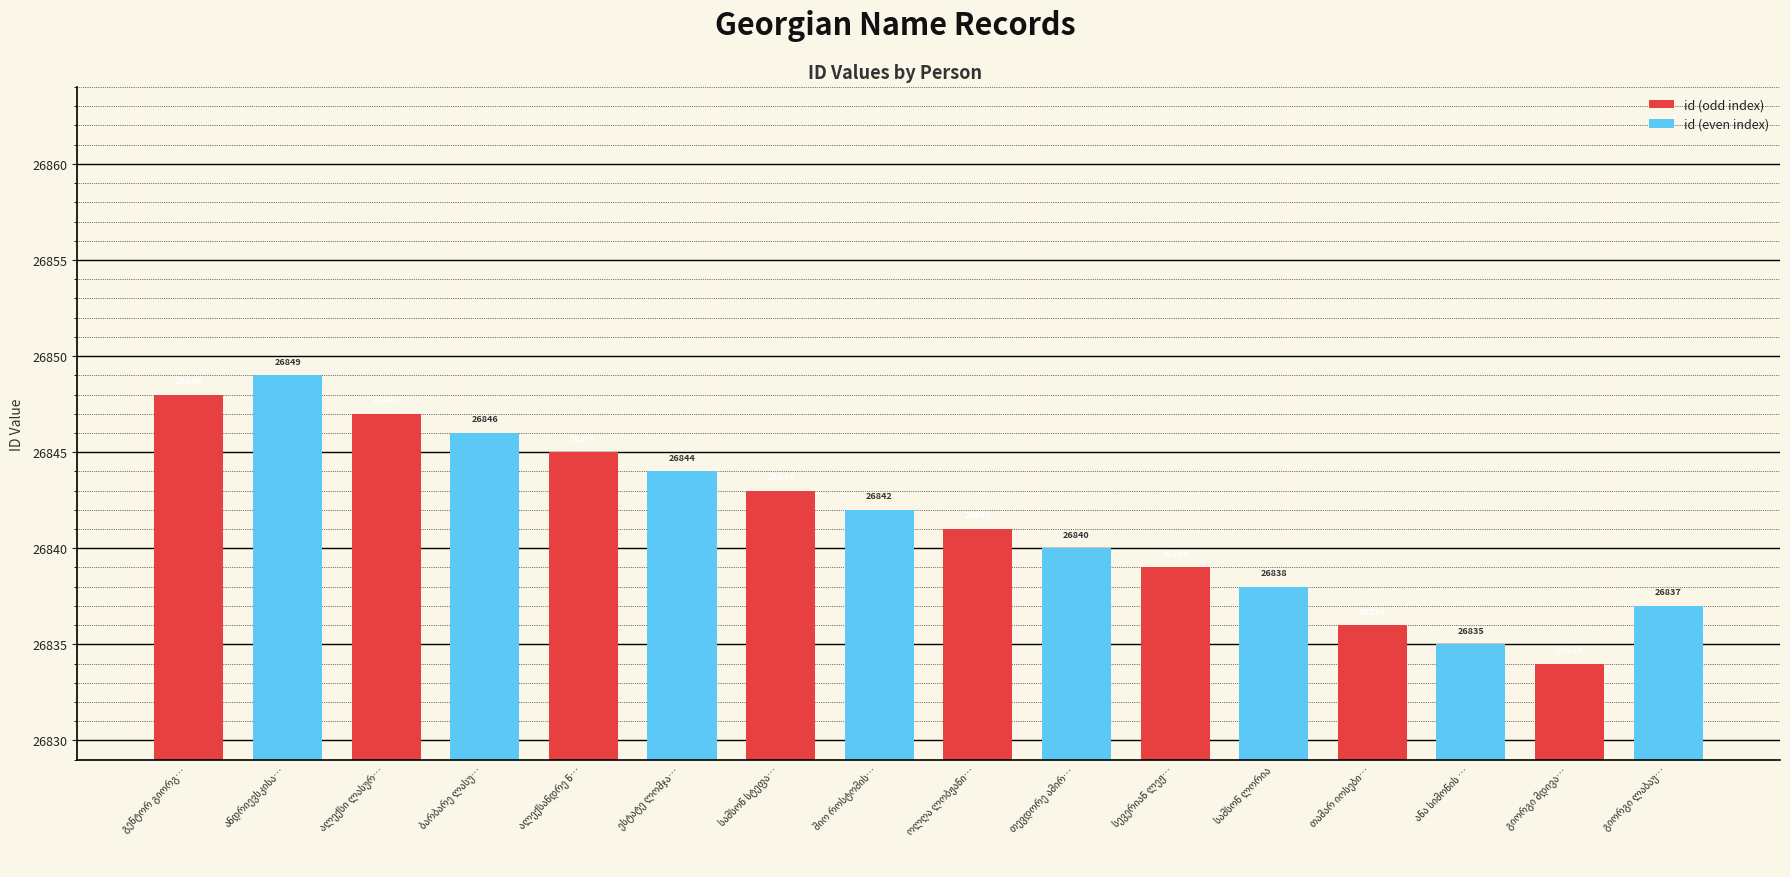

How many values exceed 26842?

7